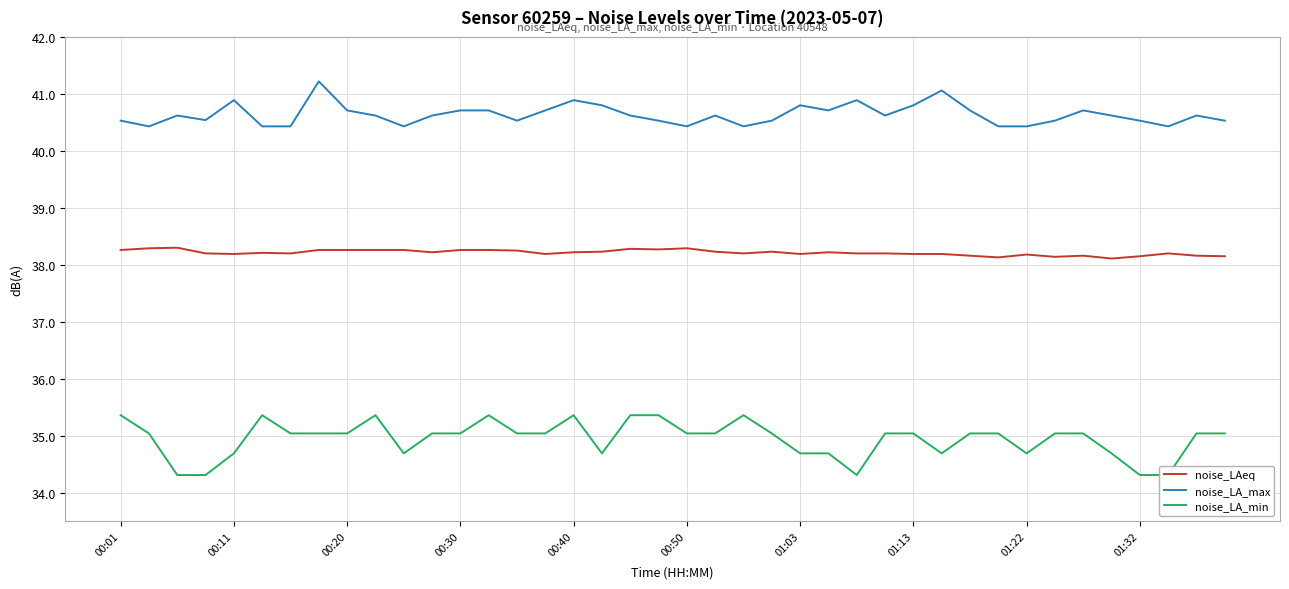

Rank the series by their average value, from highest to lowest.

noise_LA_max, noise_LAeq, noise_LA_min